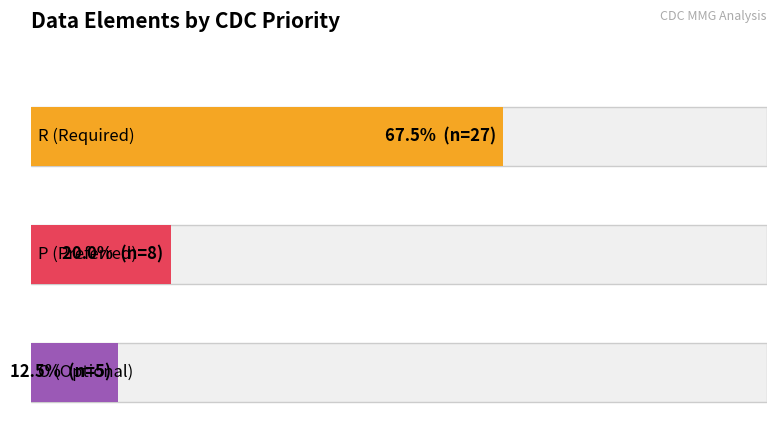

What is the difference between the maximum and minimum values?

22